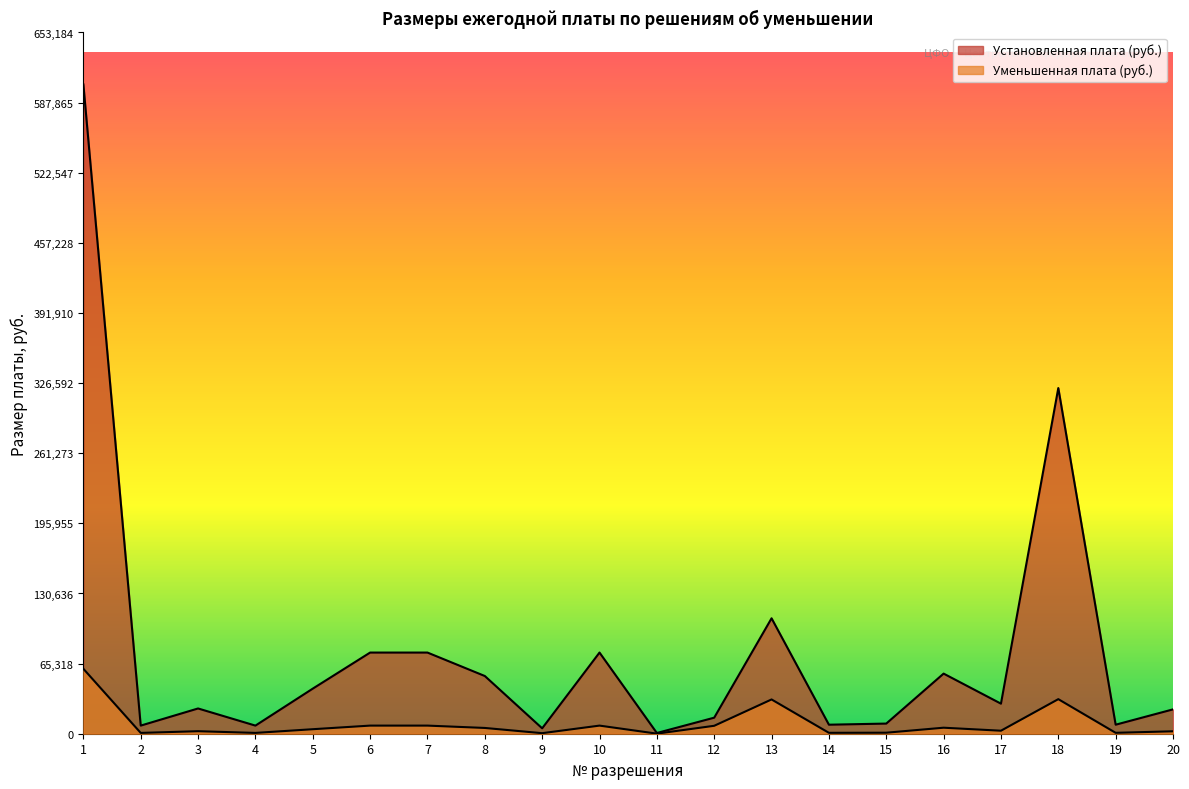

Does the chart display data point markers on the line(s)?

No